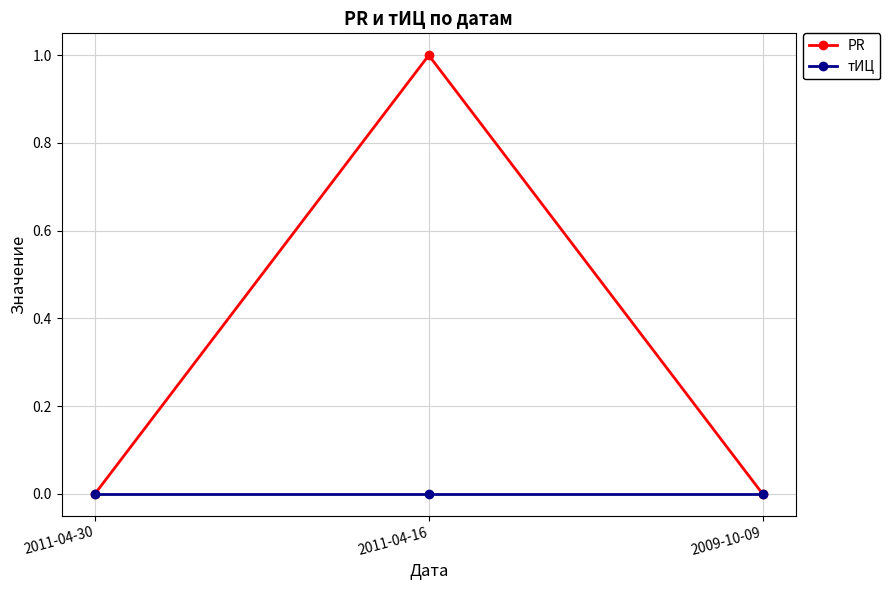

What is the value of the PR point at the 2nd from the left?

1